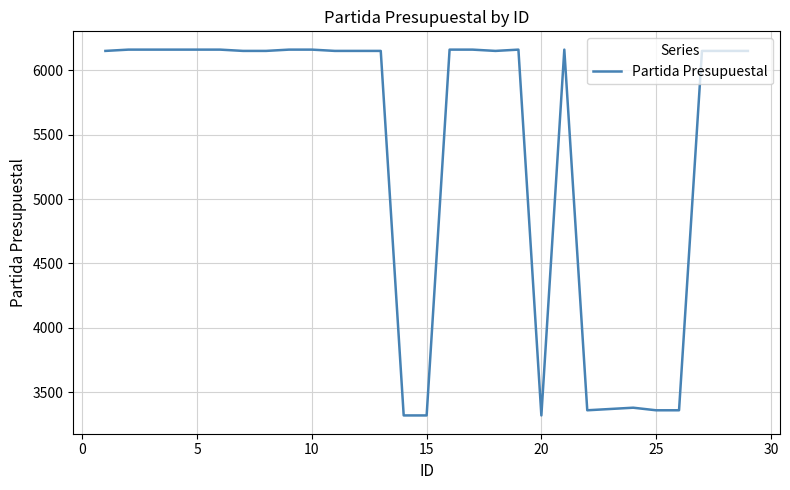

Count the number of data series in this chart.

1